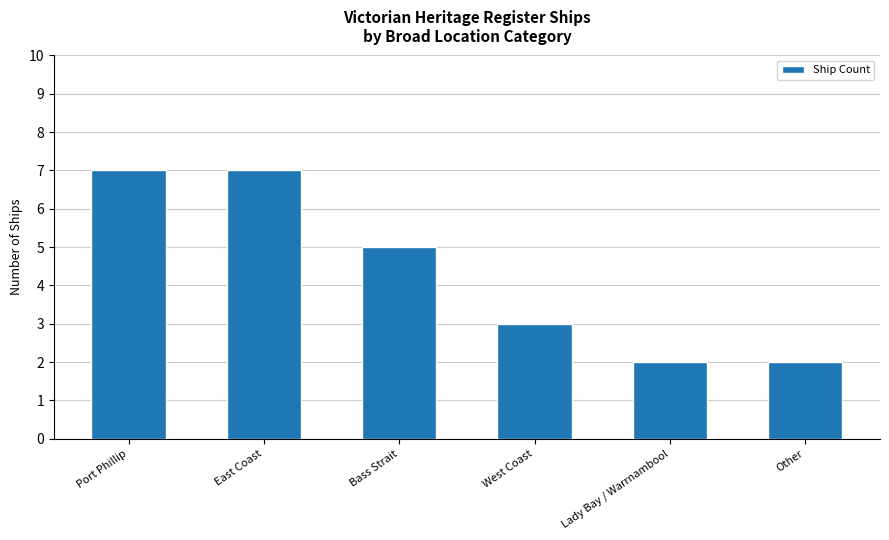

How many bars are there in total?

6